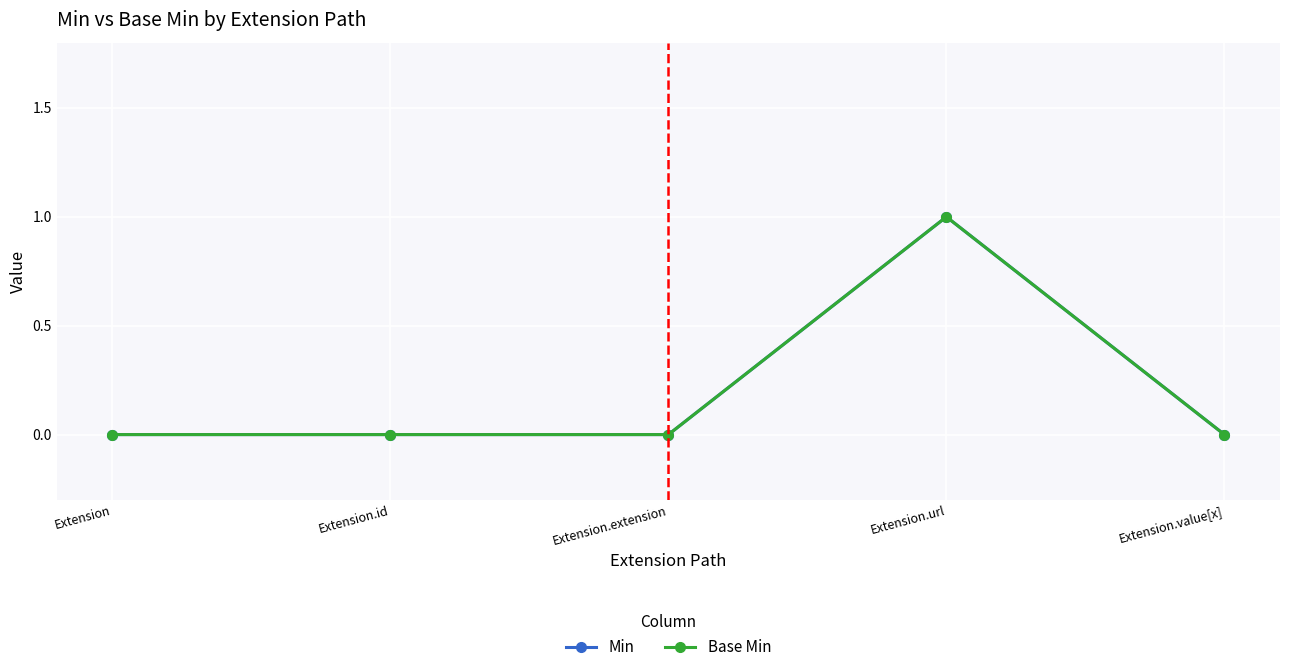

List the series in order of their peak value, lowest first.

Min, Base Min